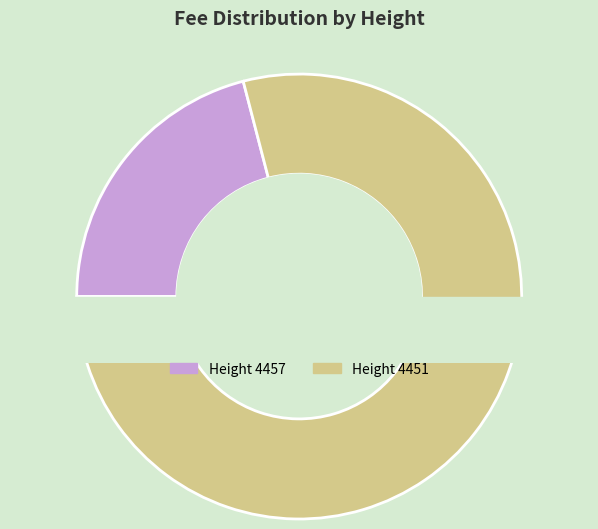

Is 4457 the majority of the pie?

No